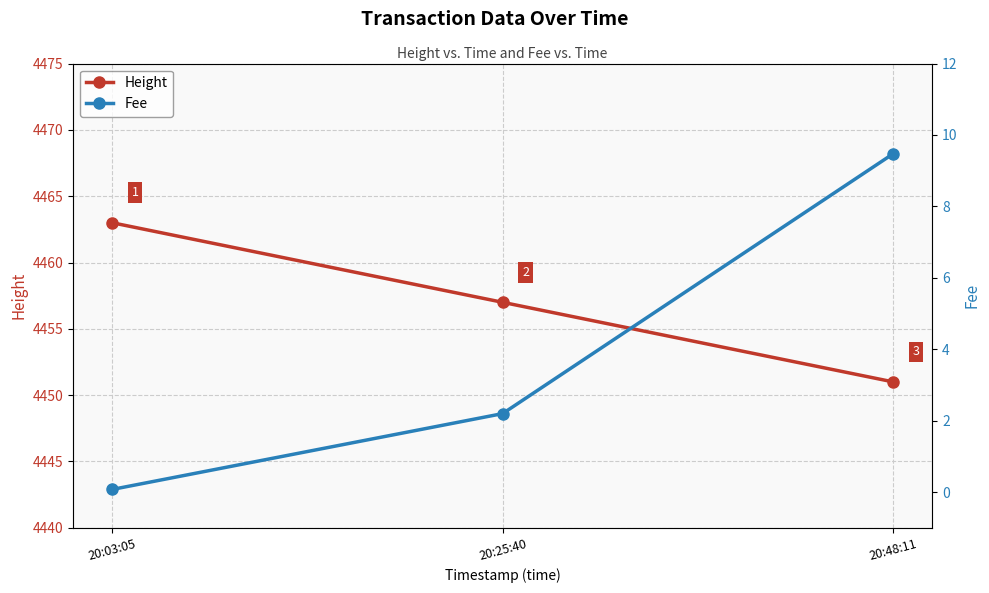

How many series are shown in this chart?

2